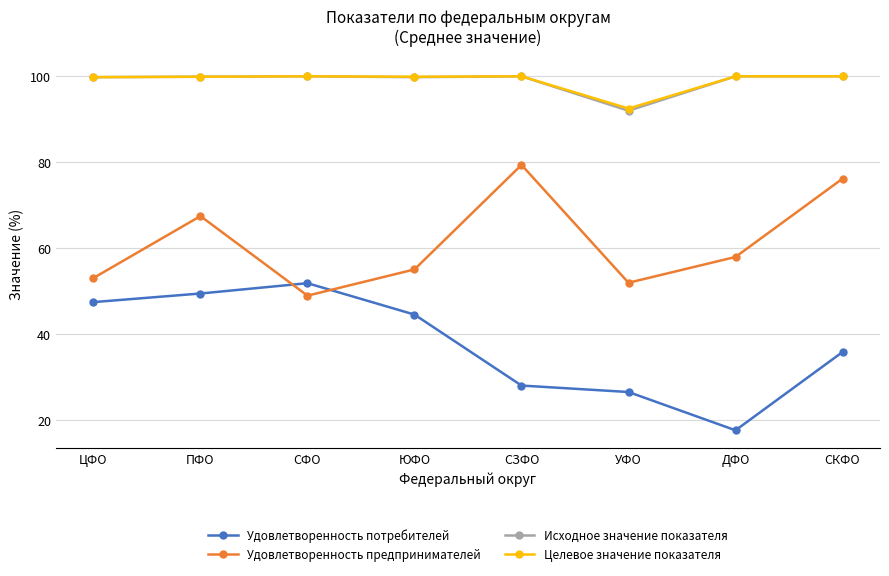

Which series ends up on top after the final intersection of Удовлетворенность потребителей and Удовлетворенность предпринимателей?

Удовлетворенность предпринимателей